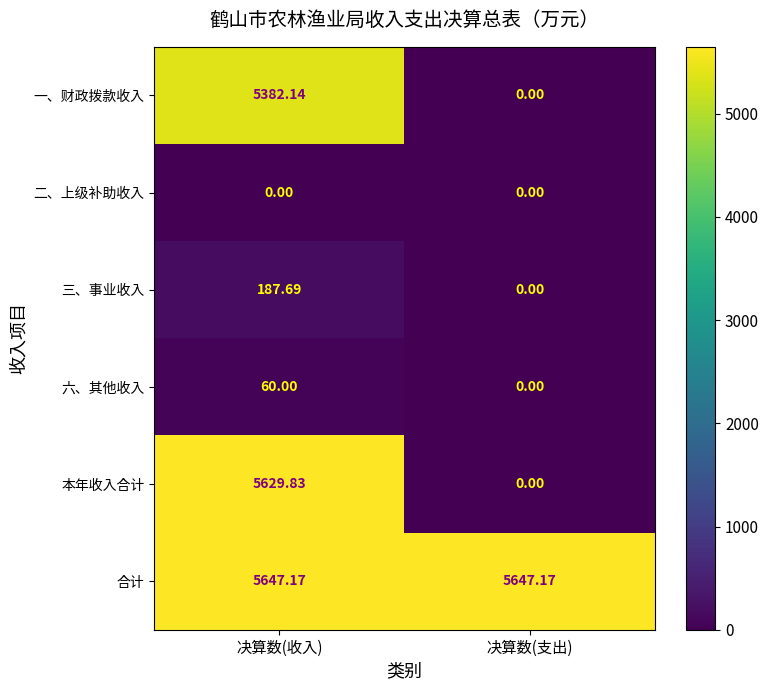

Which series changed the most between 决算数(收入) and 决算数(支出)?

本年收入合计